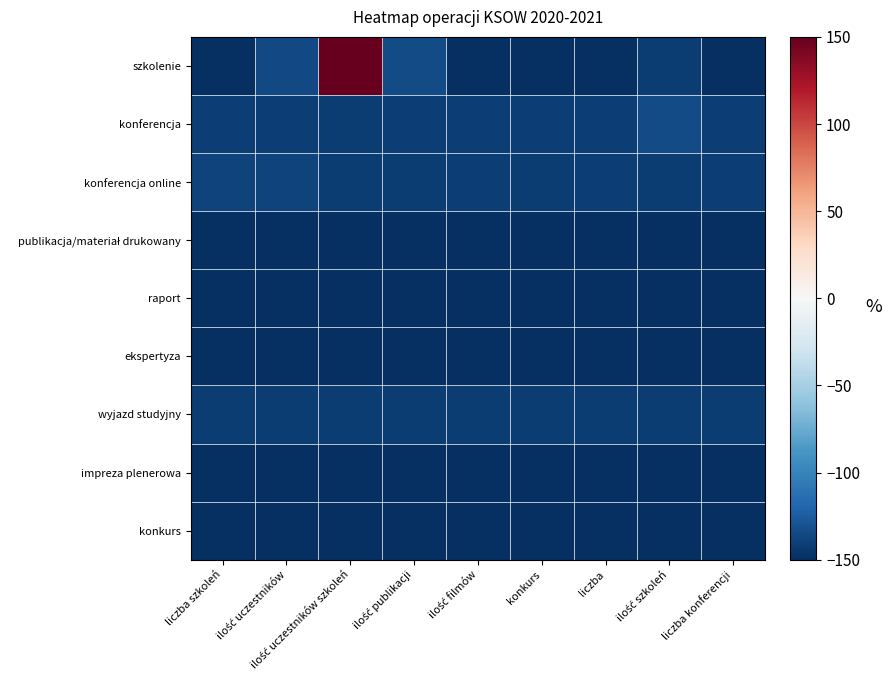

Which series has the widest spread of values?

szkolenie